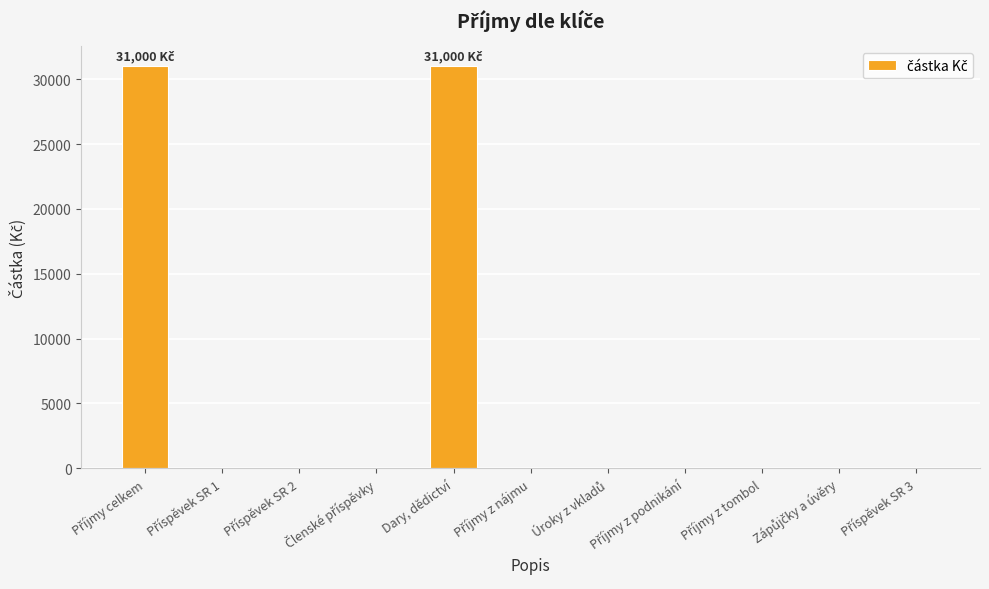

What is the sum of all values?

62000